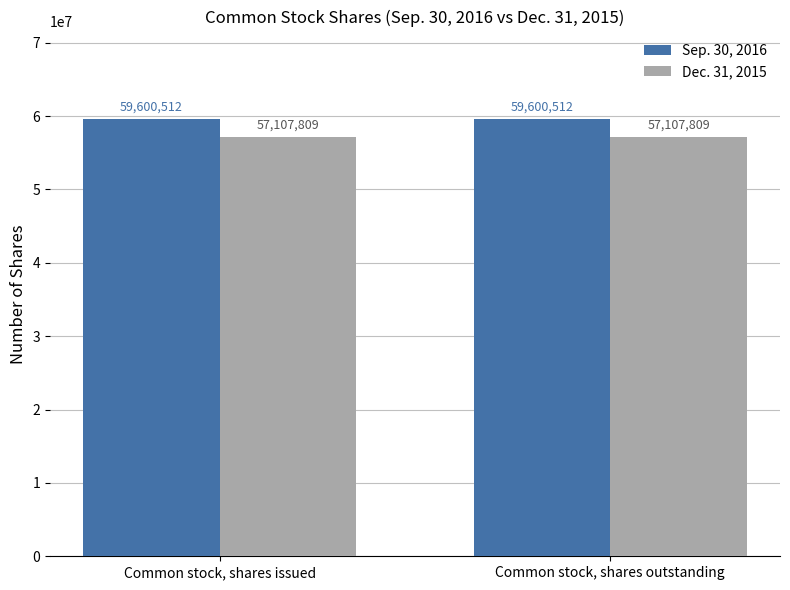

How many bars are there in each group?

2